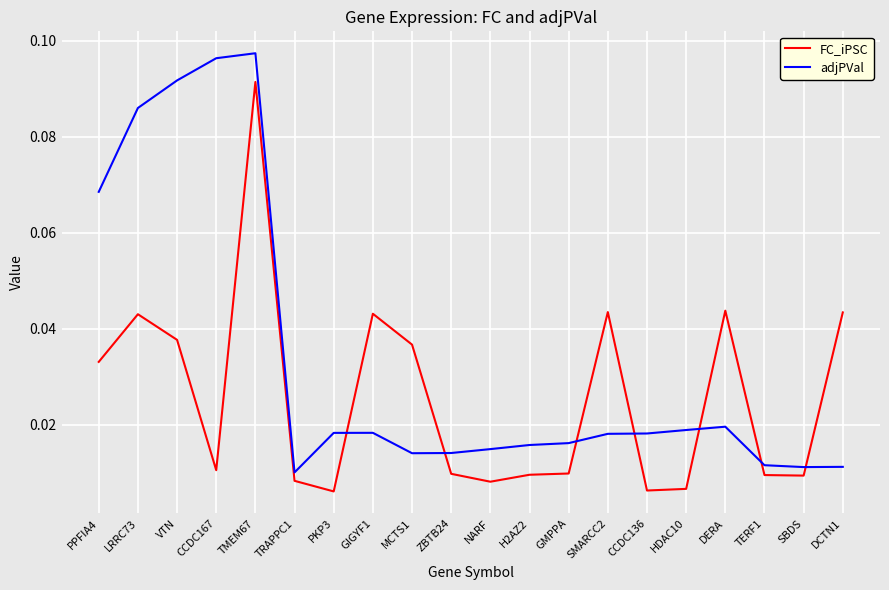

True or false: FC_iPSC has a value of 0.1 at SMARCC2.

False